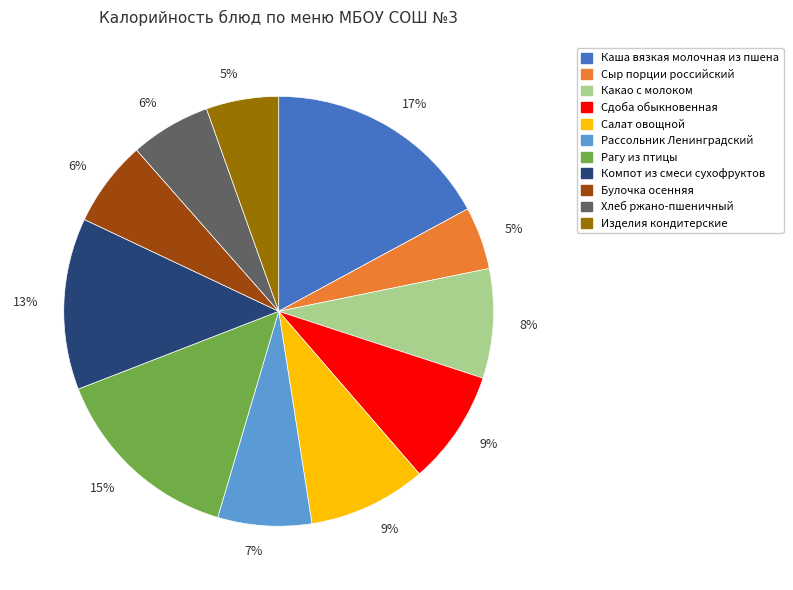

Approximately how many times larger is the value at Салат овощной compared to Каша вязкая молочная из пшена?

0.5